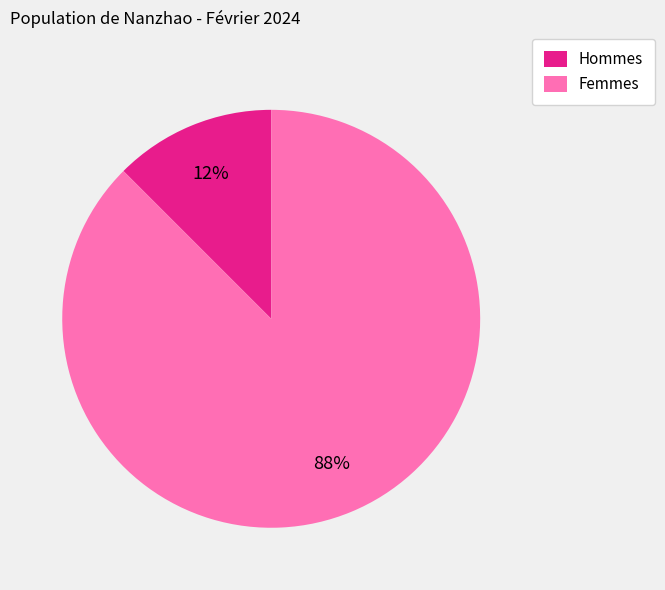

Between Femmes and Hommes, which is larger?

Femmes